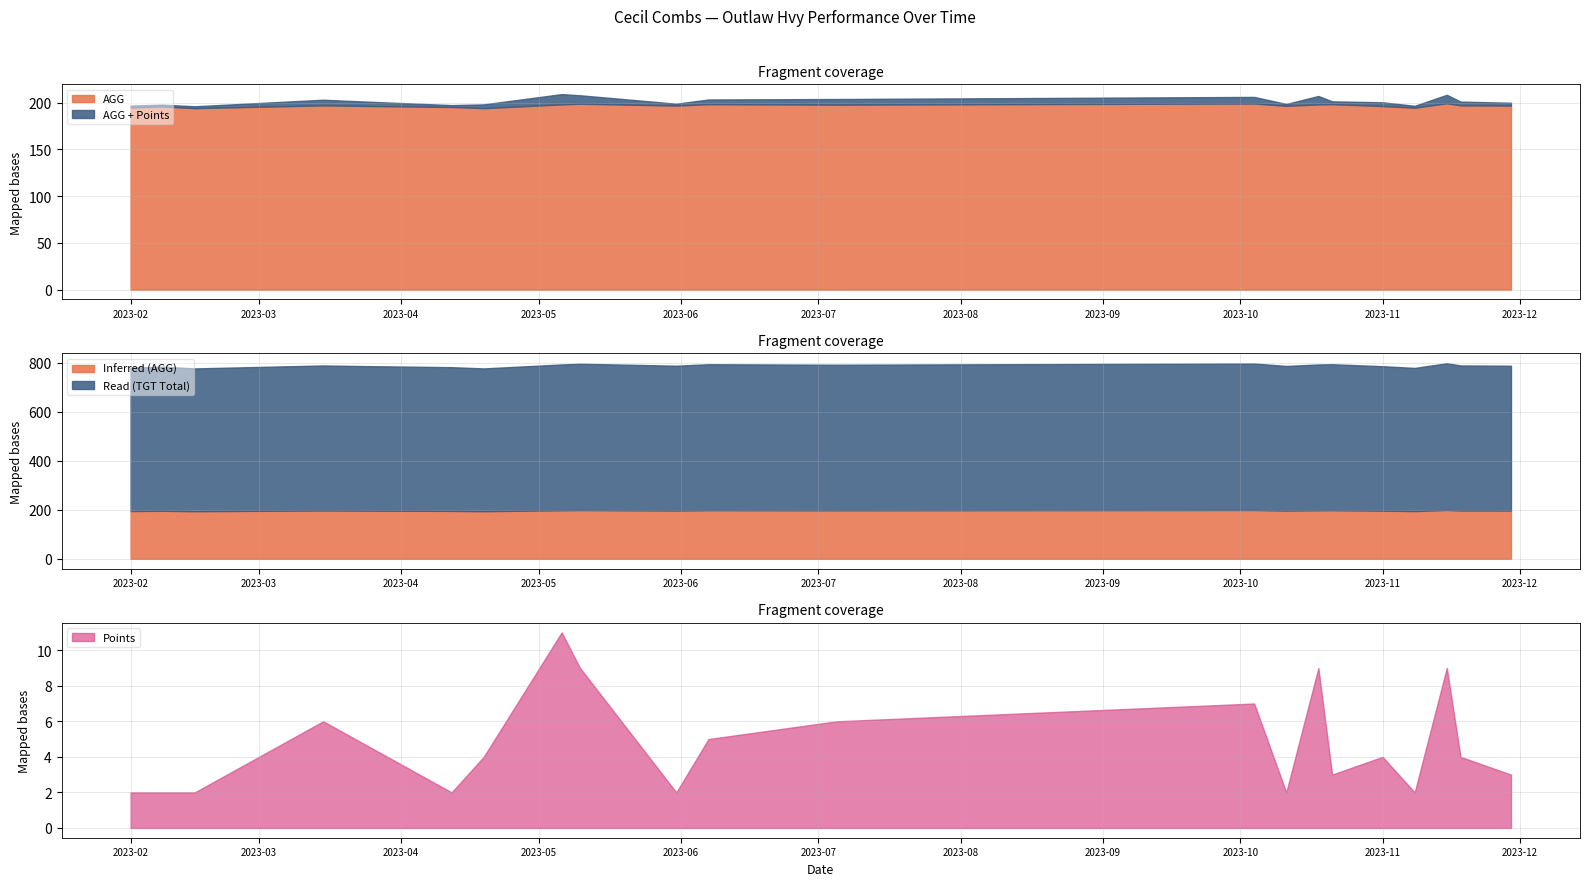

What is the total value across all series at 2023-03-15?

1194.0